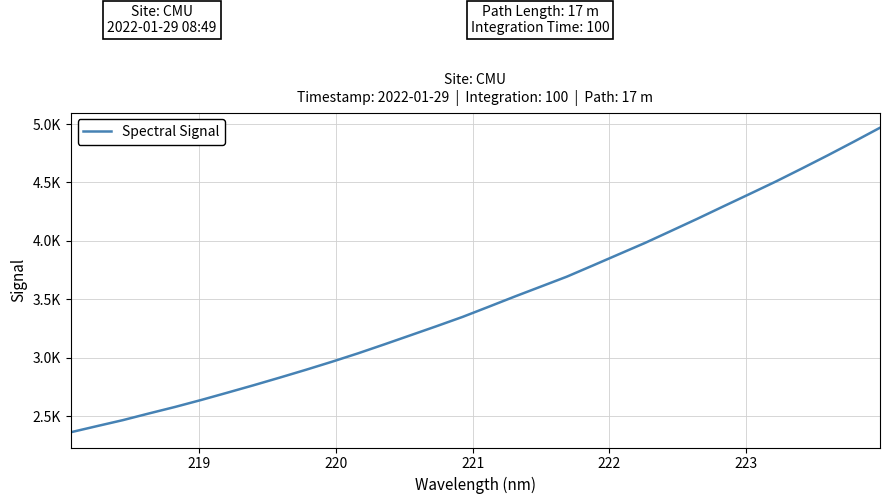

Does the chart display data point markers on the line(s)?

No